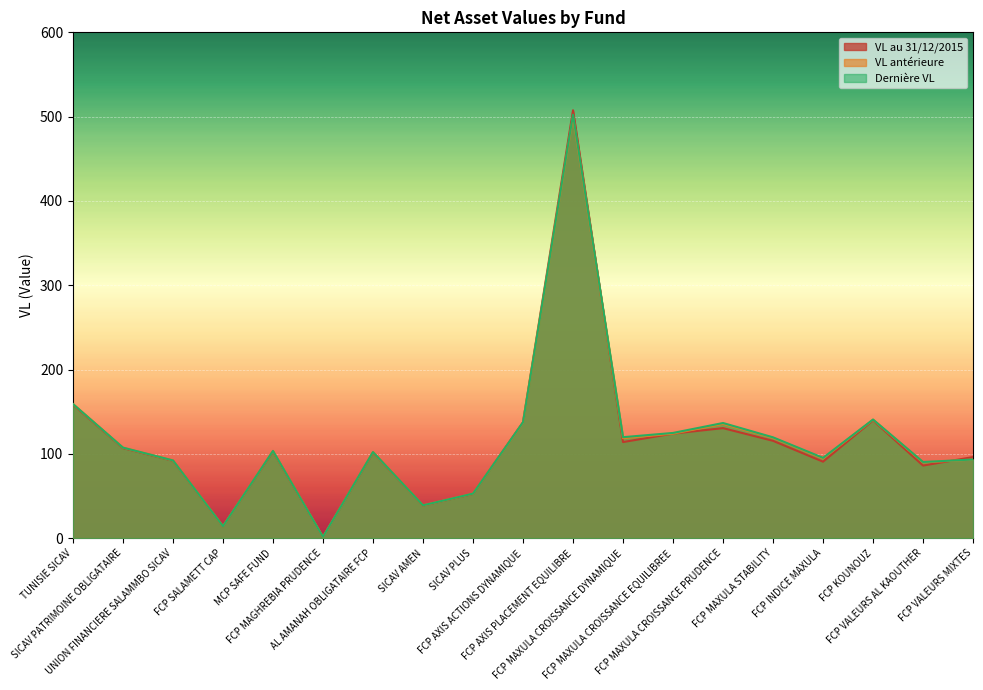

What is the highest value of the VL antérieure series?

500.5